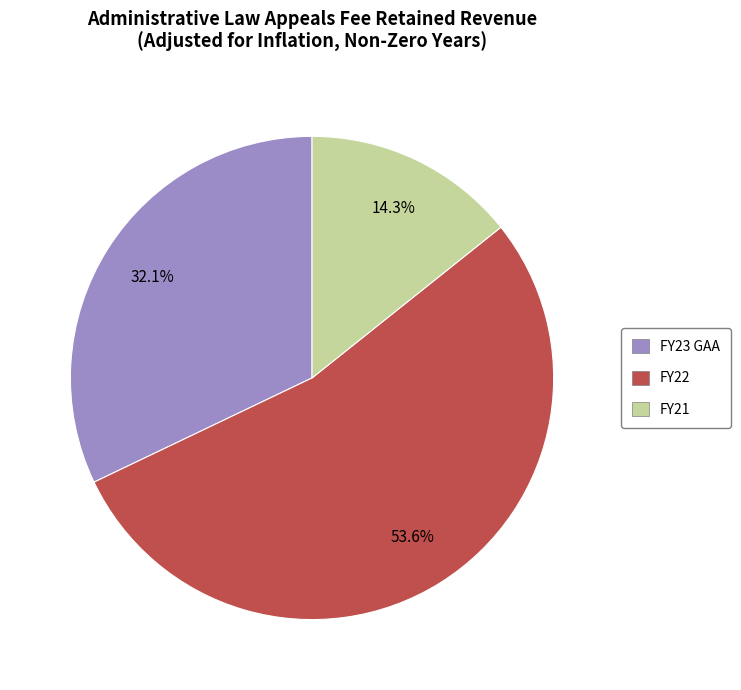

To the nearest percent, what percentage of the pie is FY23 GAA?

32%